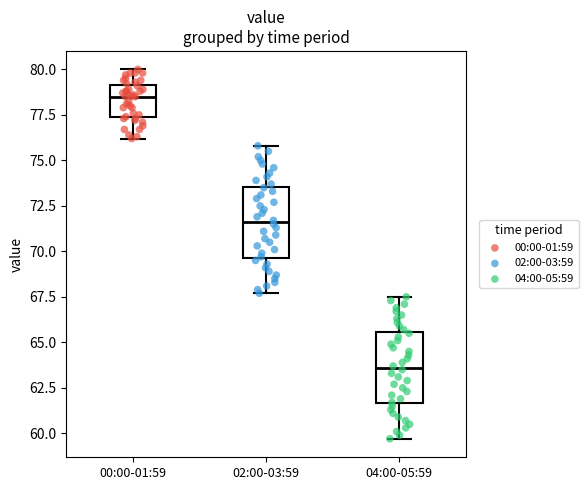

Which box has the highest median line?

00:00-01:59